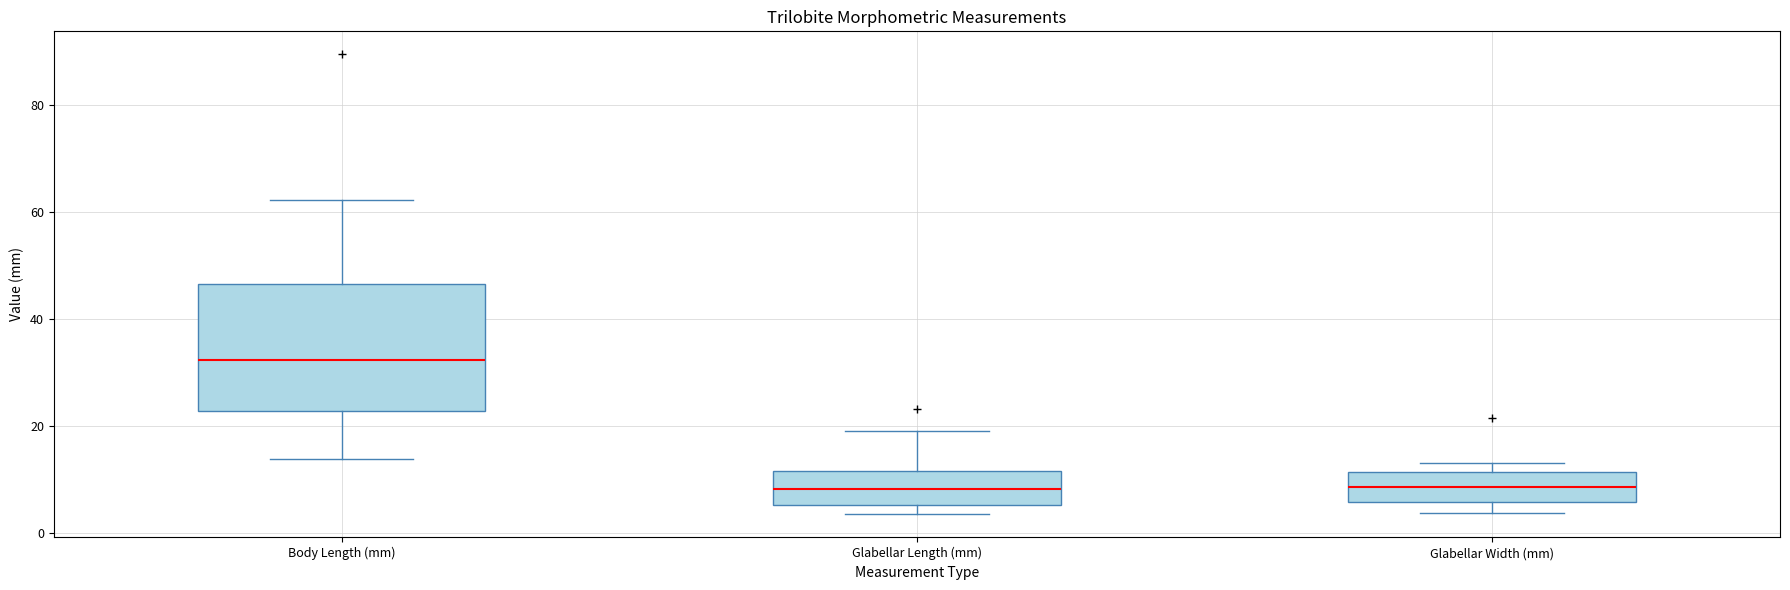

Reading left to right, read every box against the y-axis: the position of its median line, the range the box covers, and the ends of its whiskers. The values are not printed on the chart, so give them approximately, as read against the axis.

Body Length (mm): median 32, box 22 to 46, whiskers 14 to 62
Glabellar Length (mm): median 8, box 6 to 12, whiskers 4 to 20
Glabellar Width (mm): median 8, box 6 to 12, whiskers 4 to 14